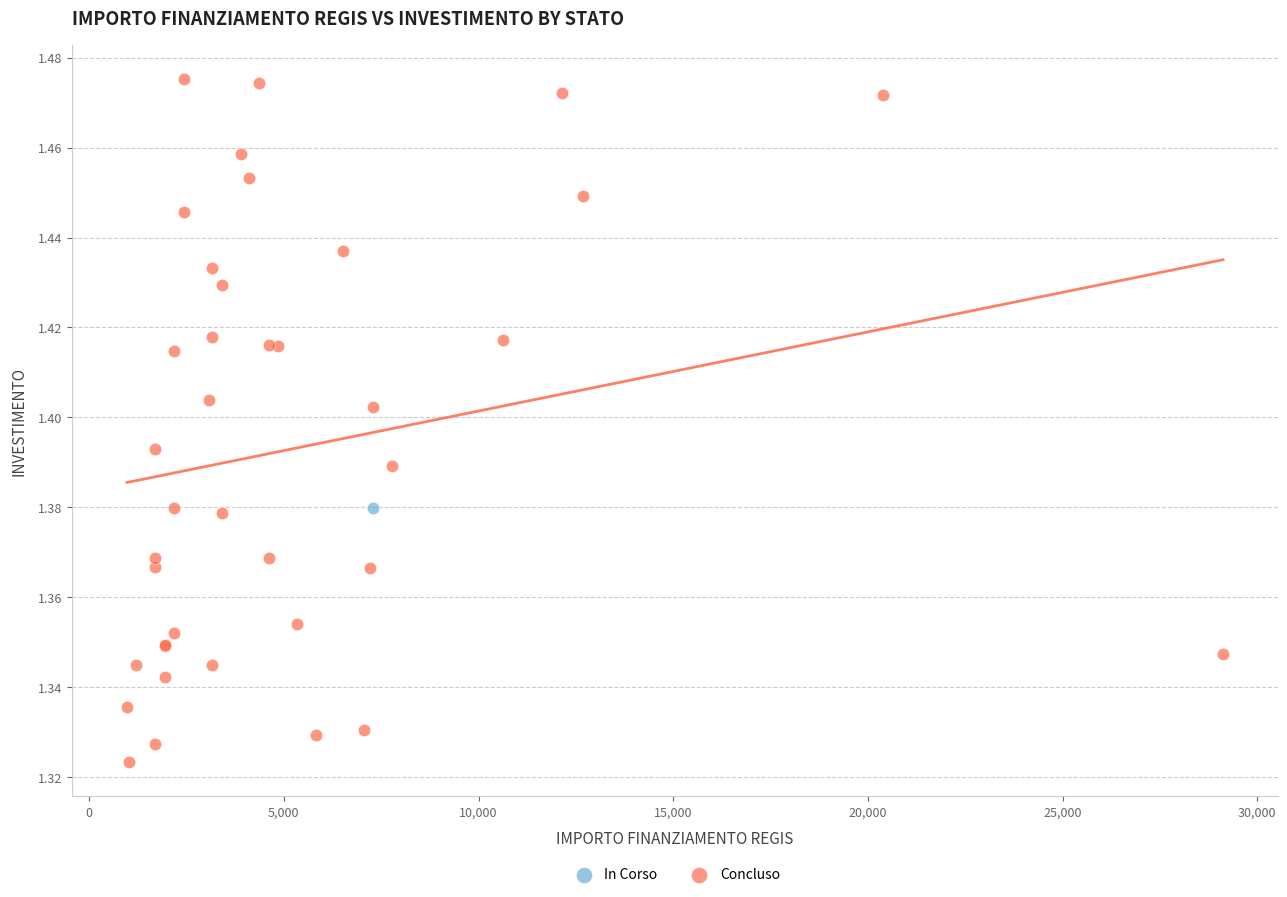

What are all the series names shown in the legend?

In Corso, Concluso